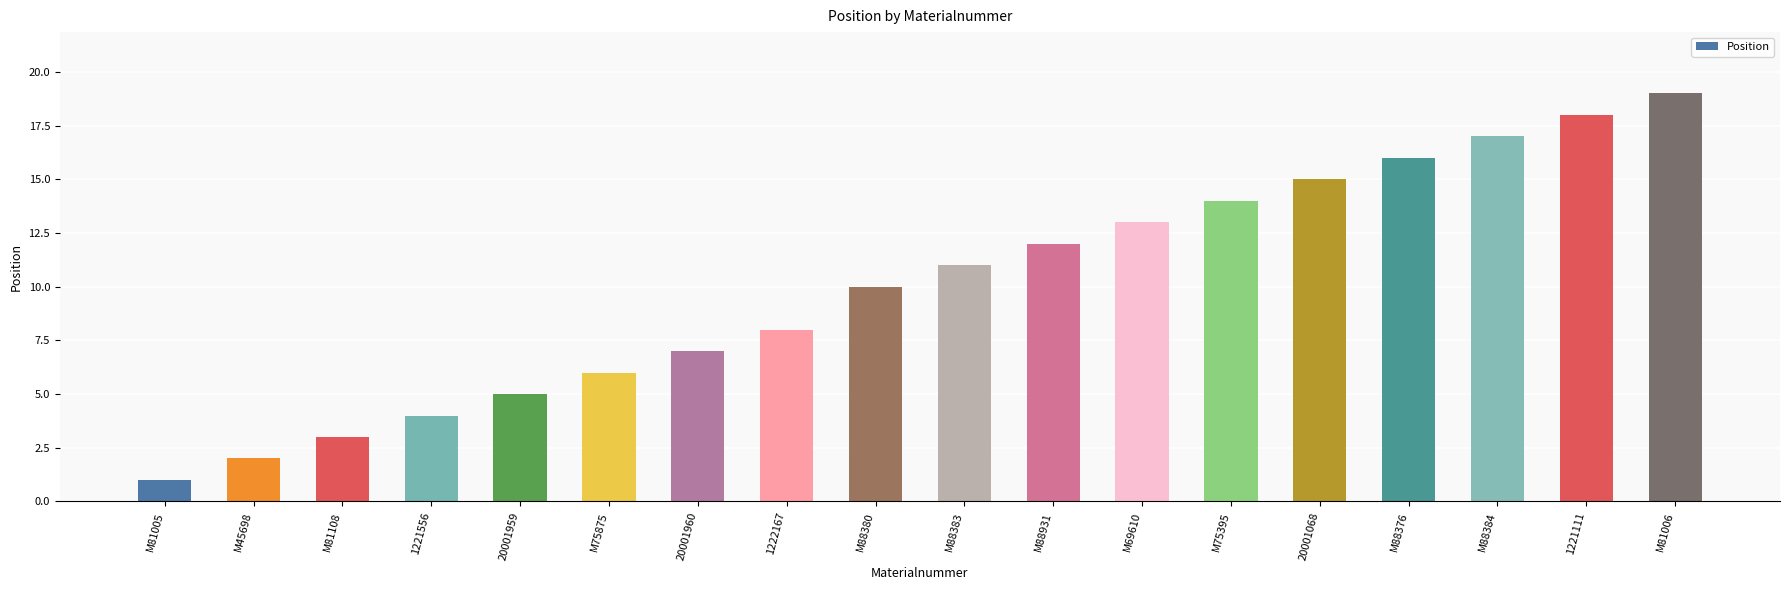

What is the value of the 11th bar from the left?

12